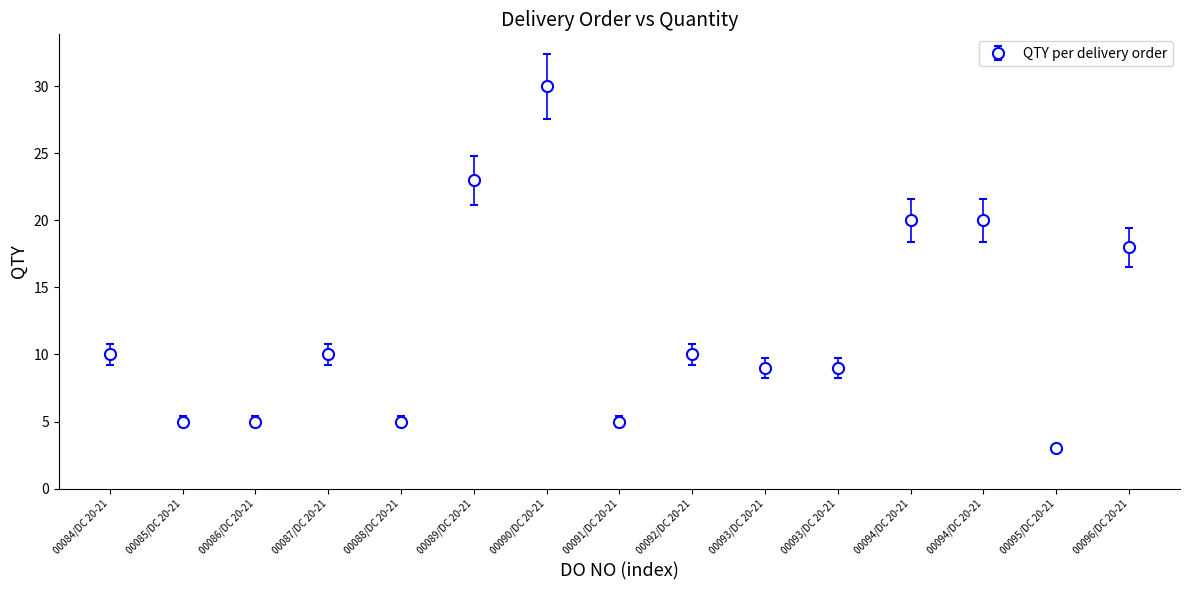

Count the number of categories in the chart.

15